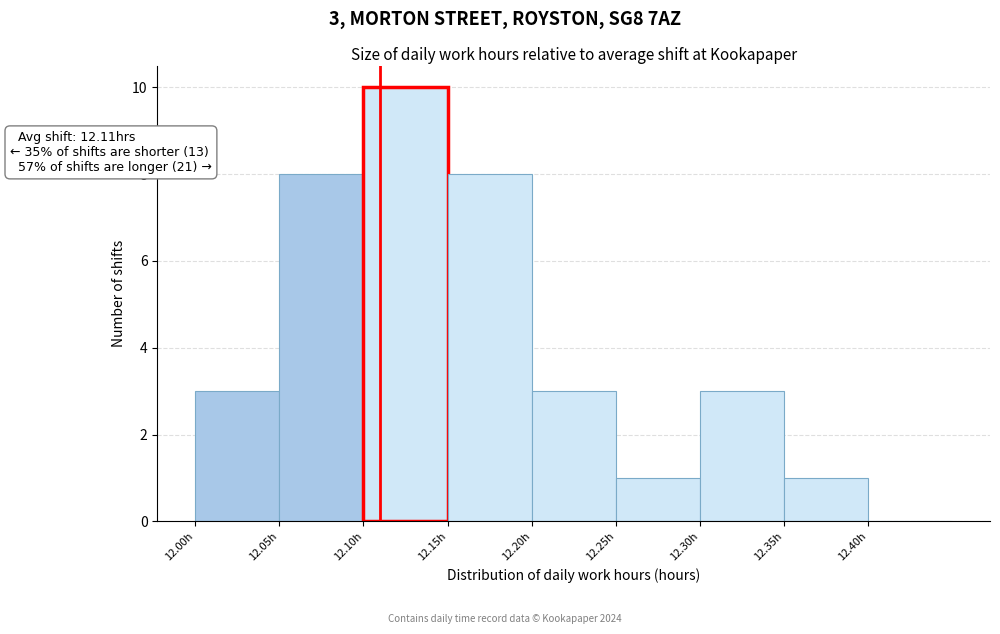

Over which range of the x-axis is the bar tallest?

12.10 to 12.15